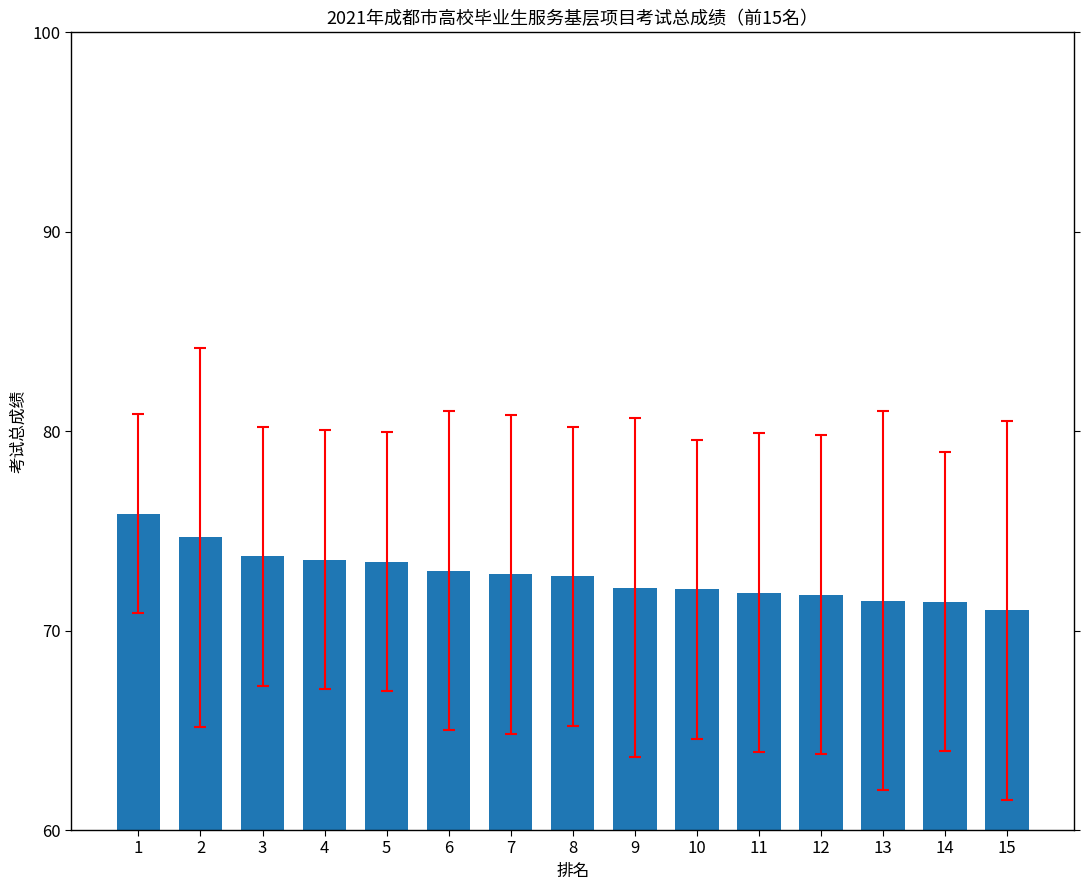

The value at 14 is 71.4. True or false?

True